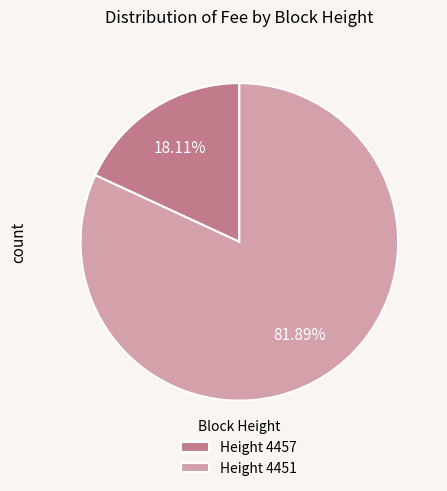

Combined, do Height 4451 and Height 4457 account for over 50%?

Yes